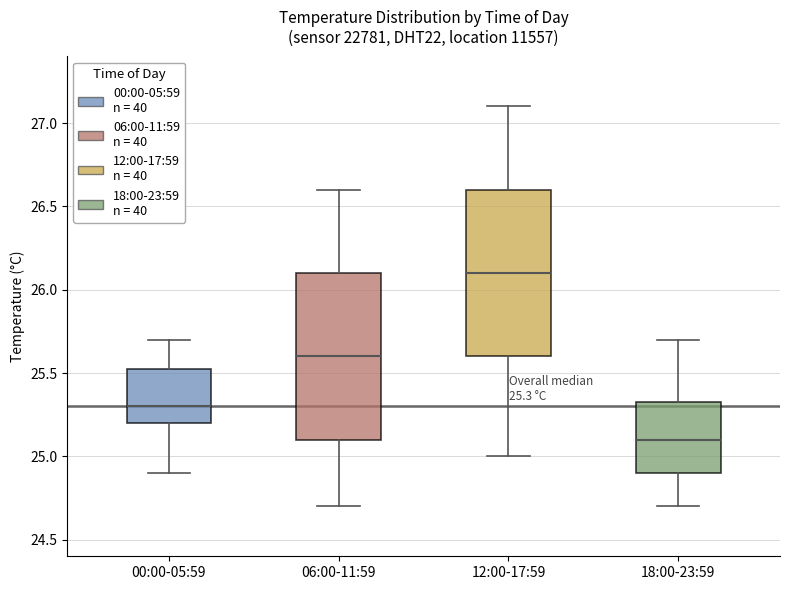

Which box has the lowest median line?

18:00-23:59